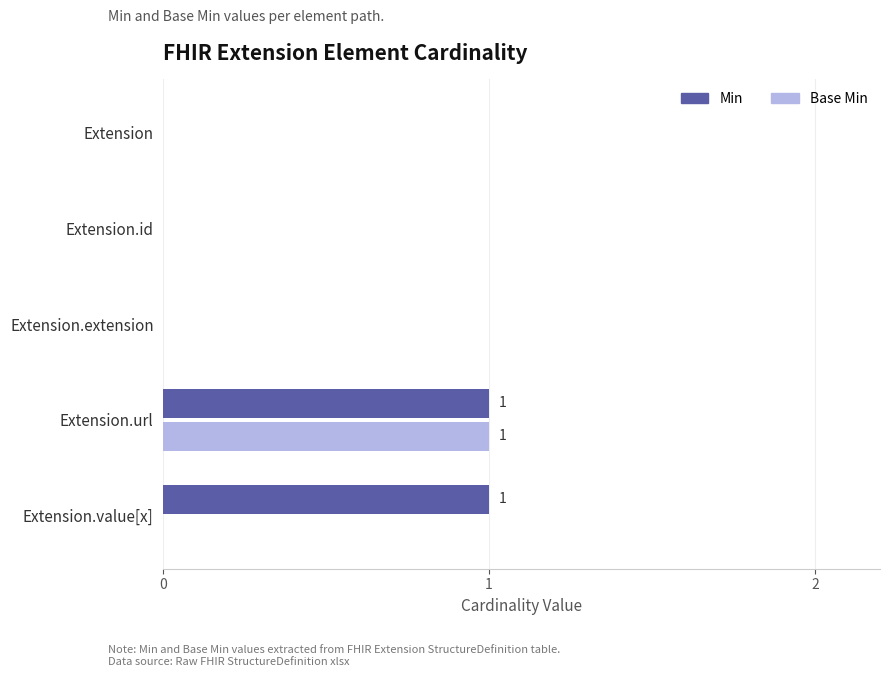

Is it true that Min equals 0 at Extension?

True